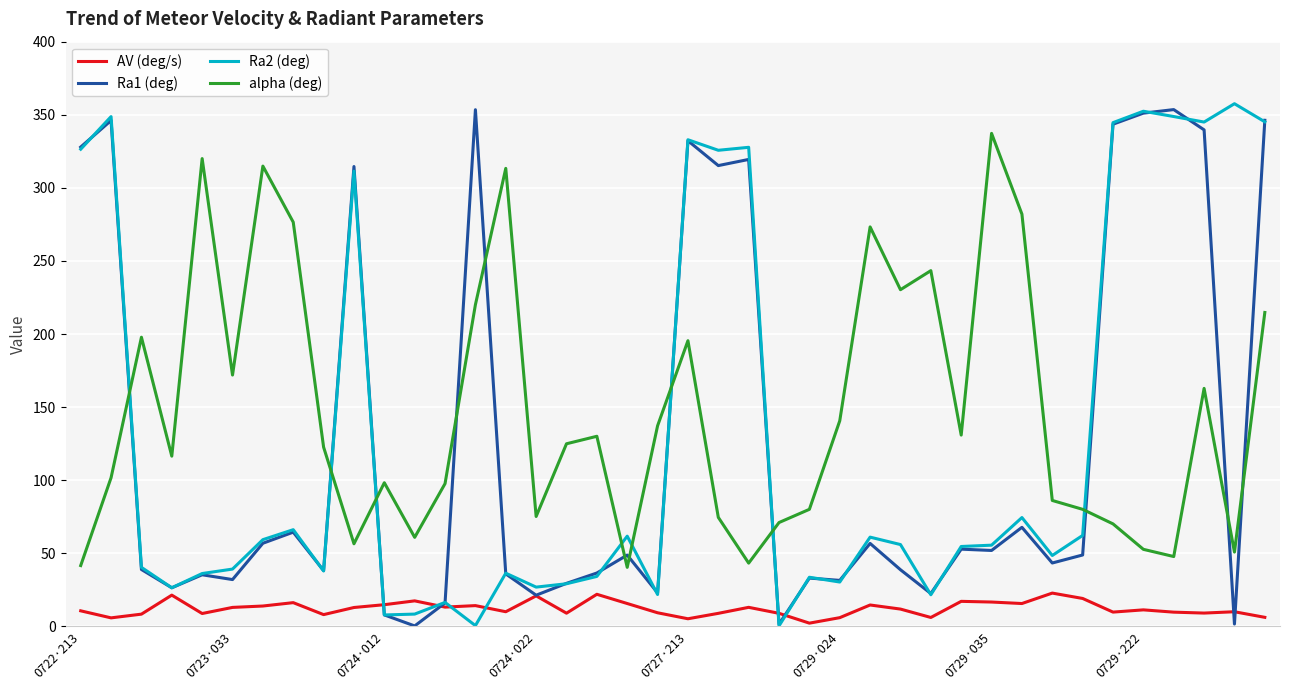

What is the greatest value displayed?

357.6